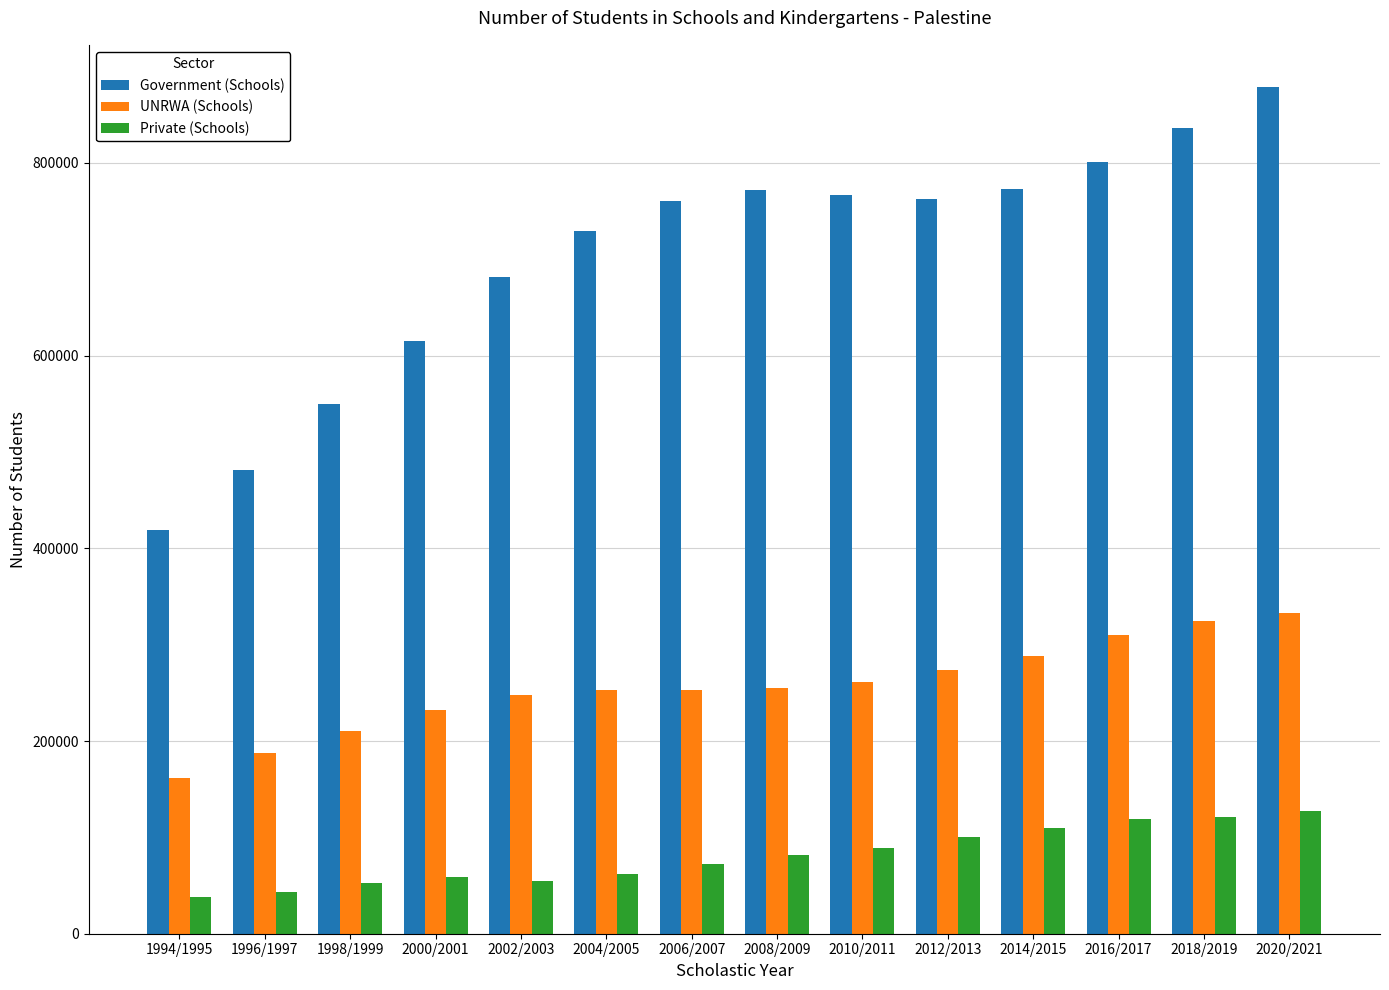

Rank the series by their maximum value, from highest to lowest.

Government (Schools), UNRWA (Schools), Private (Schools)